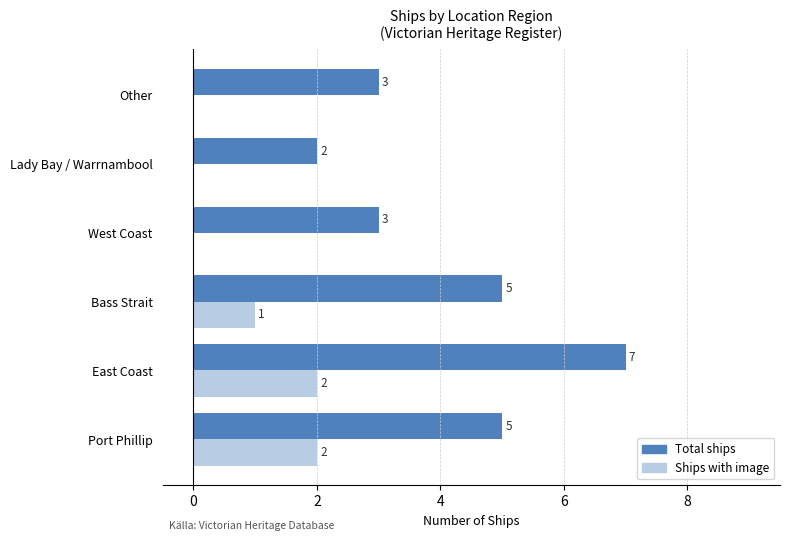

Which series changed the most between Bass Strait and West Coast?

Total ships